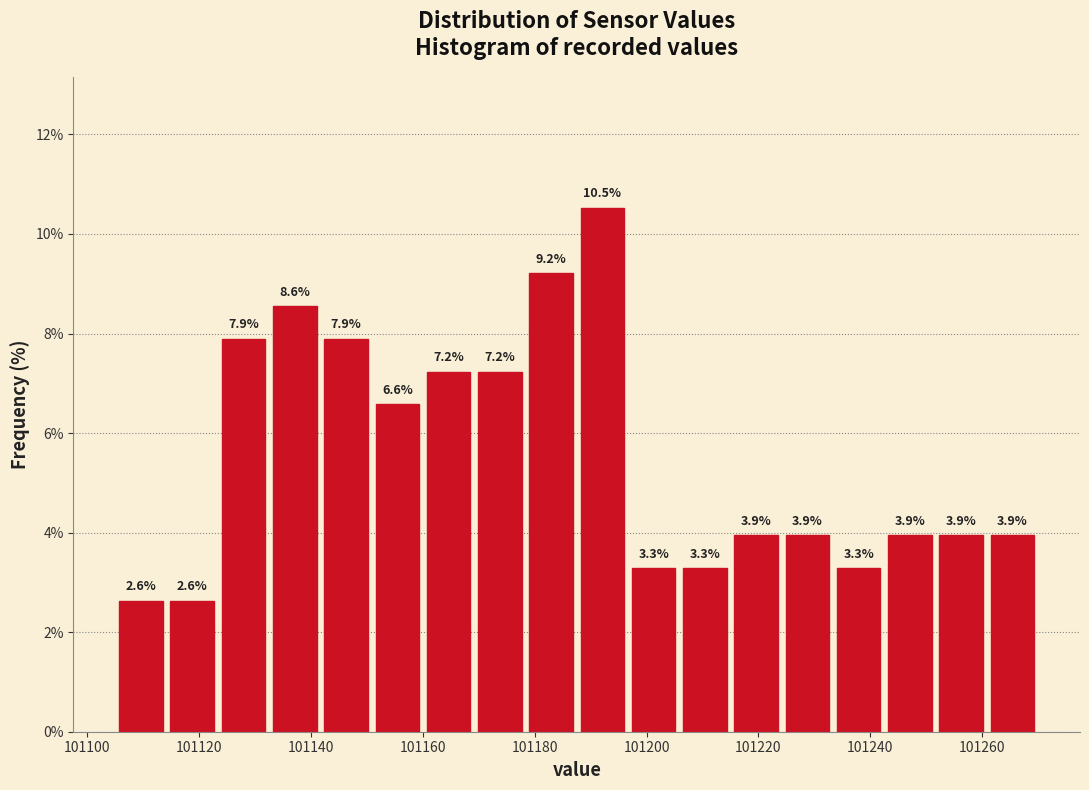

What is the height of the bar covering 101206 to 101216 on the x-axis? The bar edges are not printed on the chart, so give them approximately, as read against the axis.

3.3